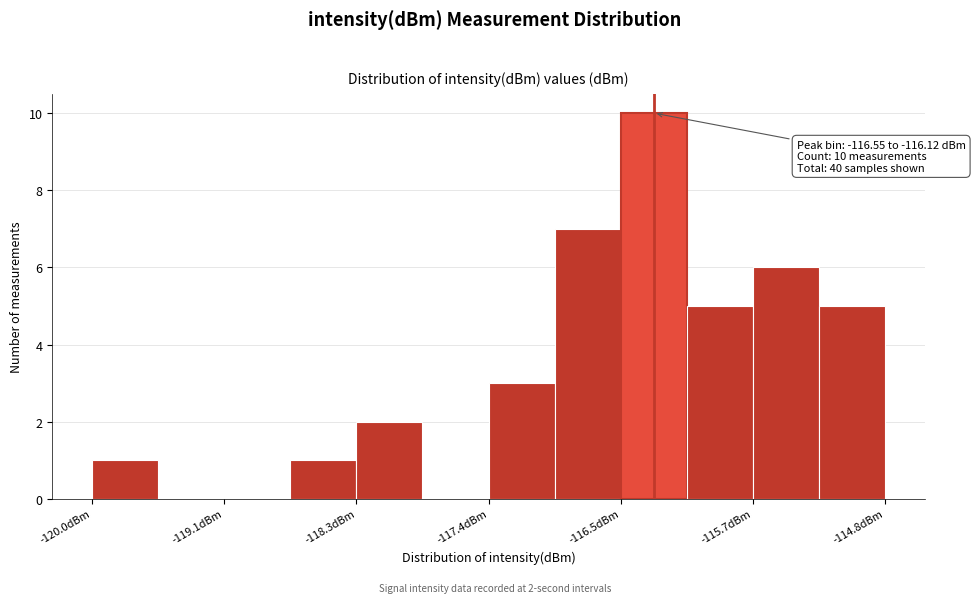

Which range on the x-axis has the tallest bar?

-116.5 to -116.1